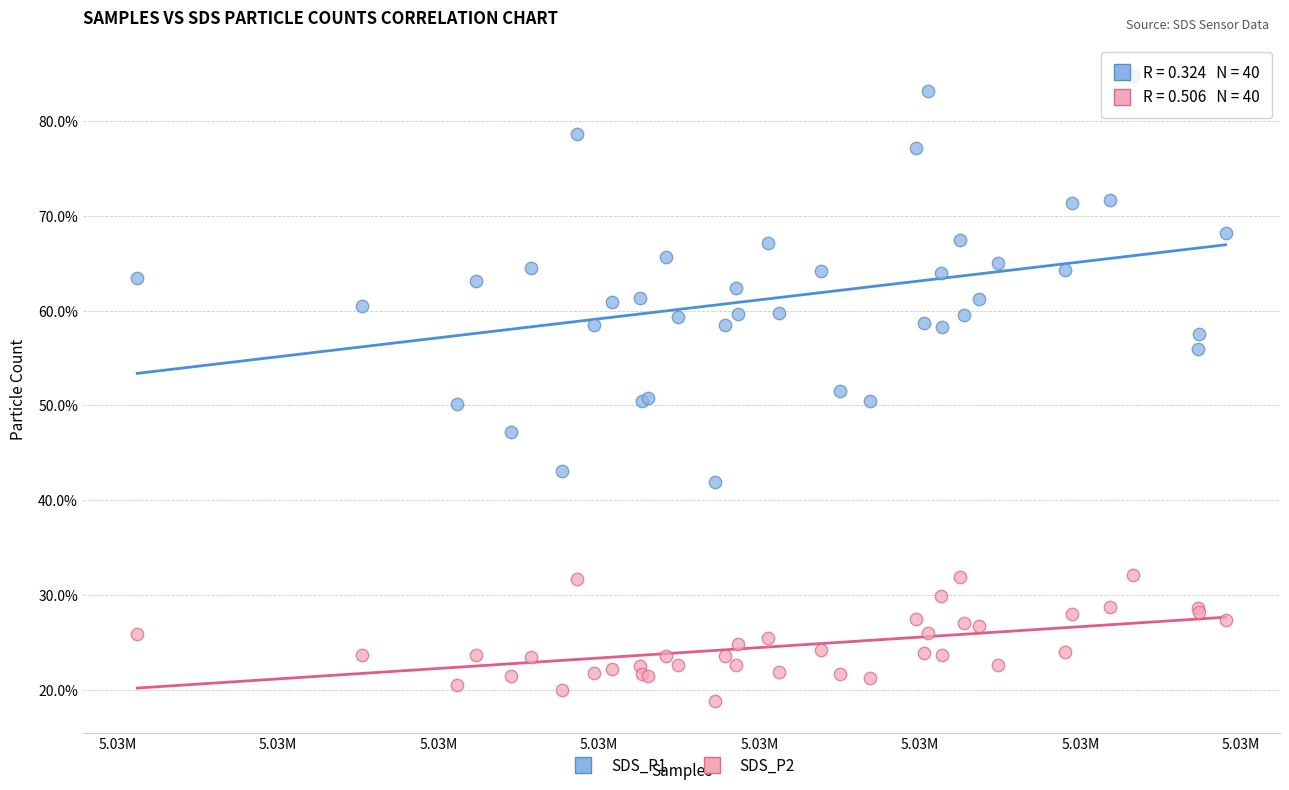

Which series reaches the maximum Y coordinate?

SDS_P1